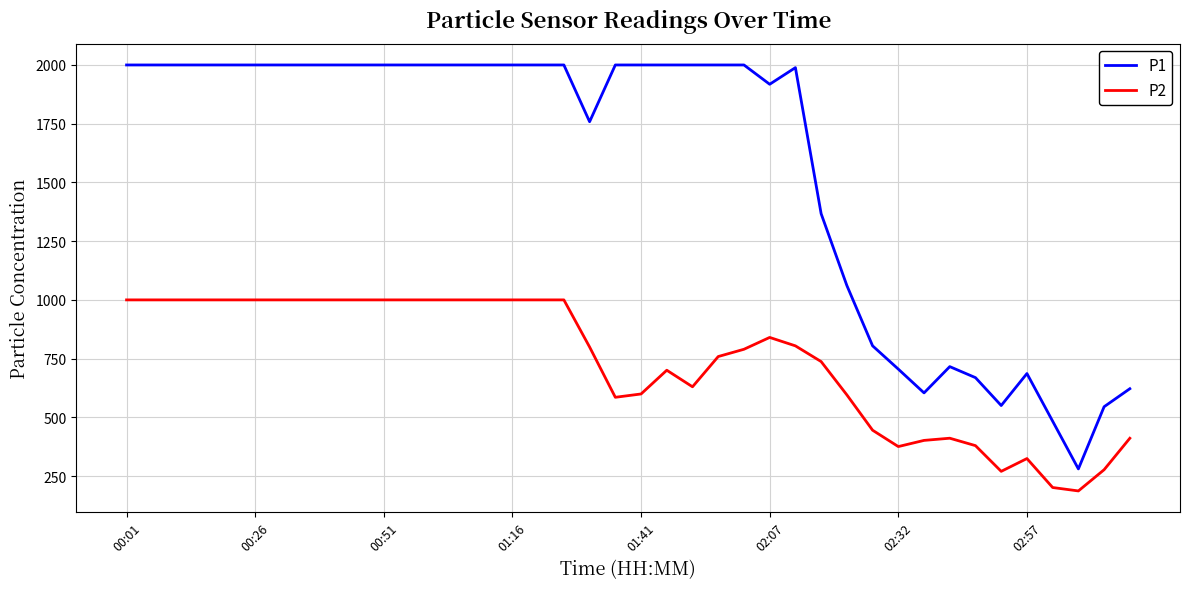

What is the sum of all P2 values?

29522.1